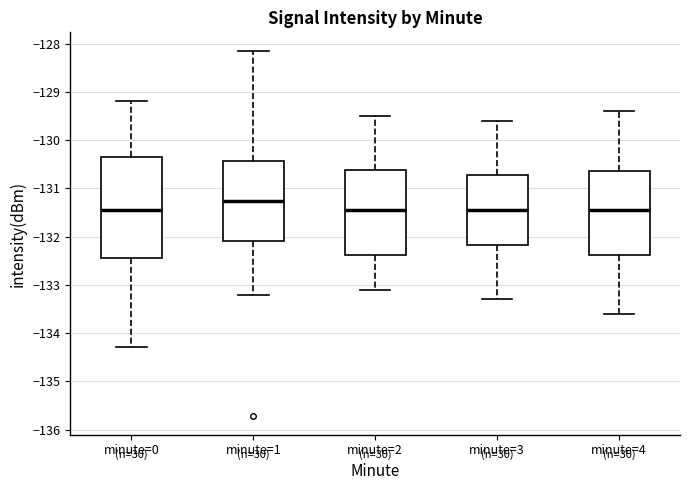

Reading left to right, transcribe this box plot: for each box, give where its median line is, the range the box spans, and where its two whiskers end, as read against the y-axis. The values are not printed on the chart, so give them approximately, as read against the axis.

minute=0: median -131.5, box -132.4 to -130.3, whiskers -134.3 to -129.2
minute=1: median -131.3, box -132.1 to -130.4, whiskers -133.2 to -128.1
minute=2: median -131.4, box -132.4 to -130.6, whiskers -133.1 to -129.5
minute=3: median -131.4, box -132.2 to -130.7, whiskers -133.3 to -129.6
minute=4: median -131.4, box -132.4 to -130.6, whiskers -133.6 to -129.4